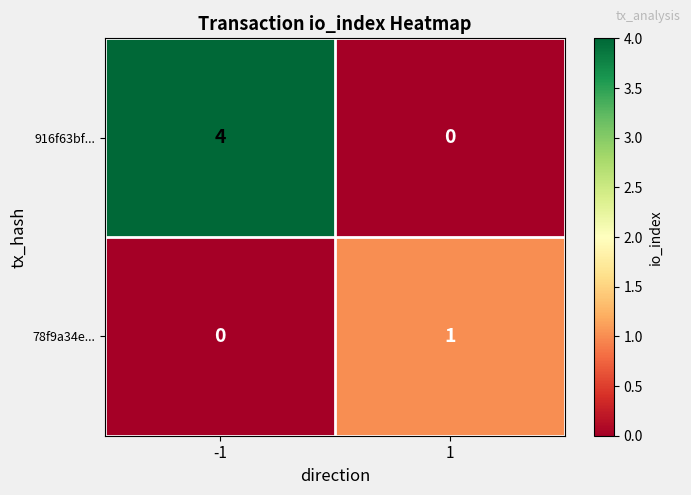

Which series has the largest range (max minus min)?

916f63bf...